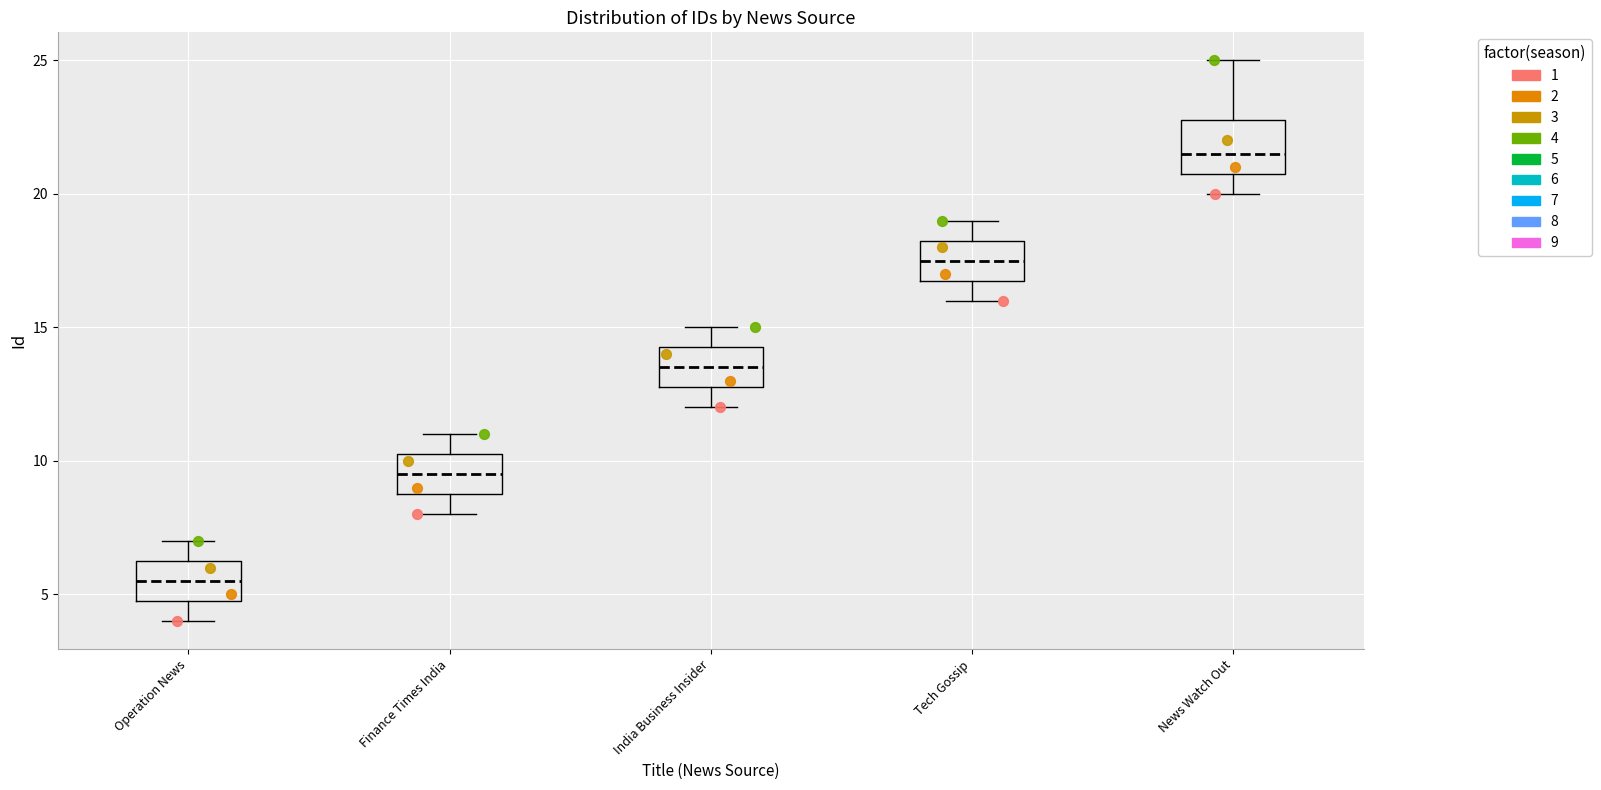

Comparing the boxes themselves (not the whiskers), which one is the tallest?

News Watch Out